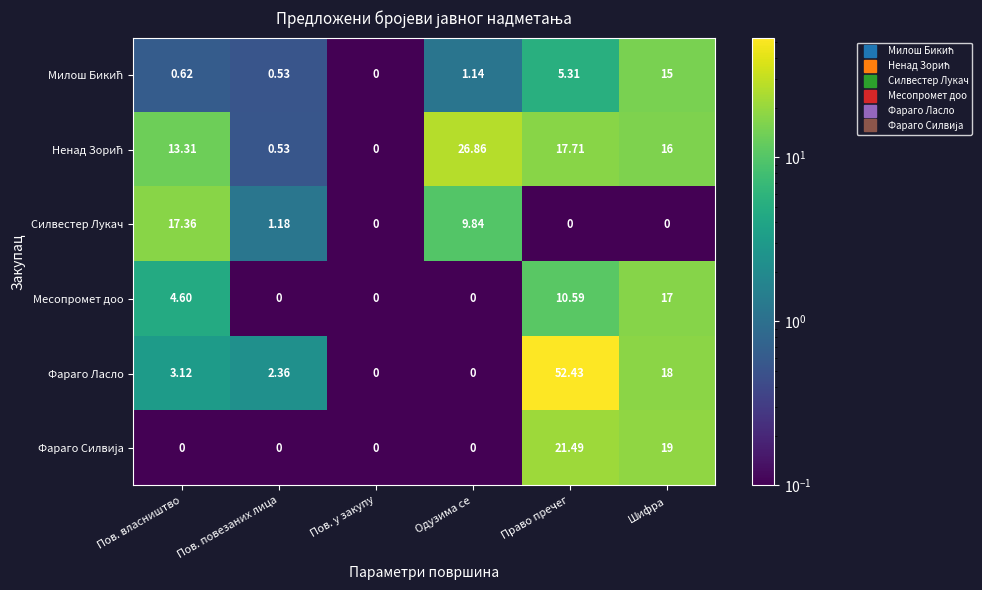

Which series has the widest spread of values?

Фараго Ласло